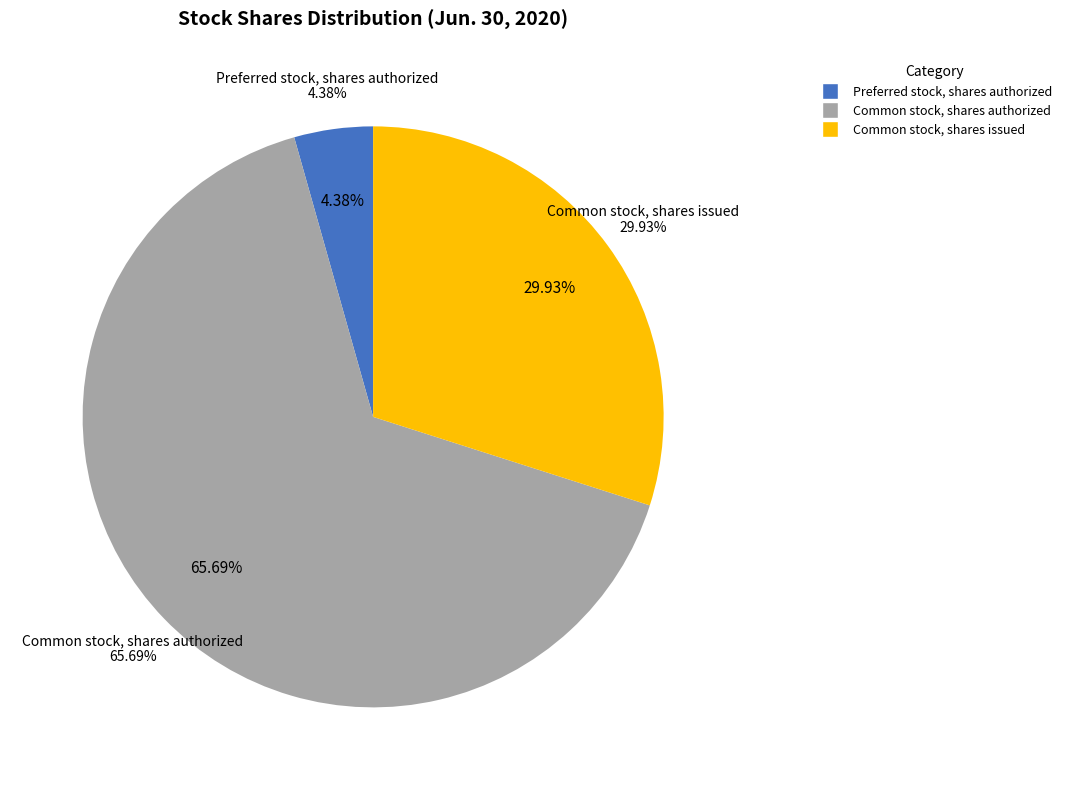

Is Common stock, shares issued the majority of the pie?

No